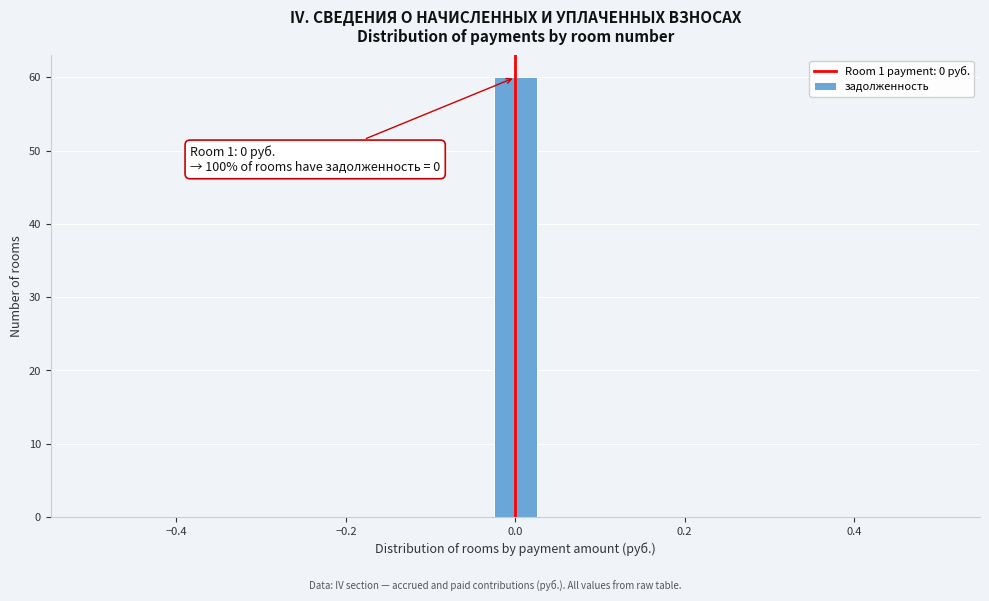

Around what value on the x-axis is the tallest bar? Give the approximate position of its centre, as read against the axis.

0.00